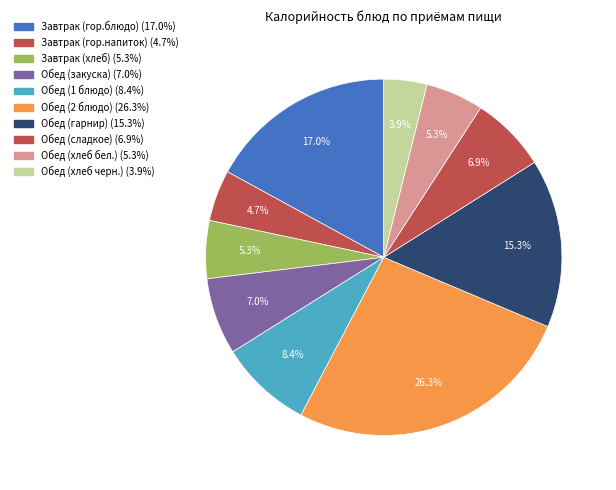

To the nearest percent, what percentage of the pie is Завтрак (гор.блюдо)?

17%